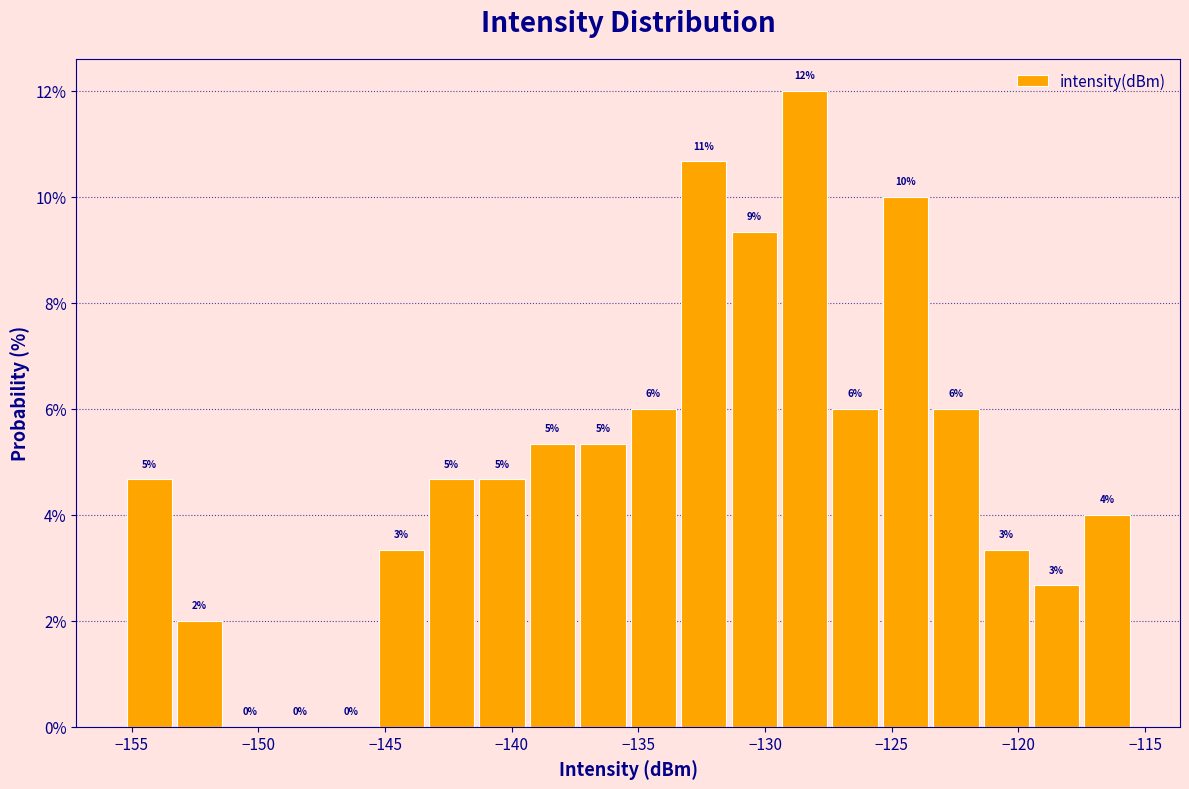

Around what value on the x-axis is the tallest bar? Give the approximate position of its centre, as read against the axis.

-128.5